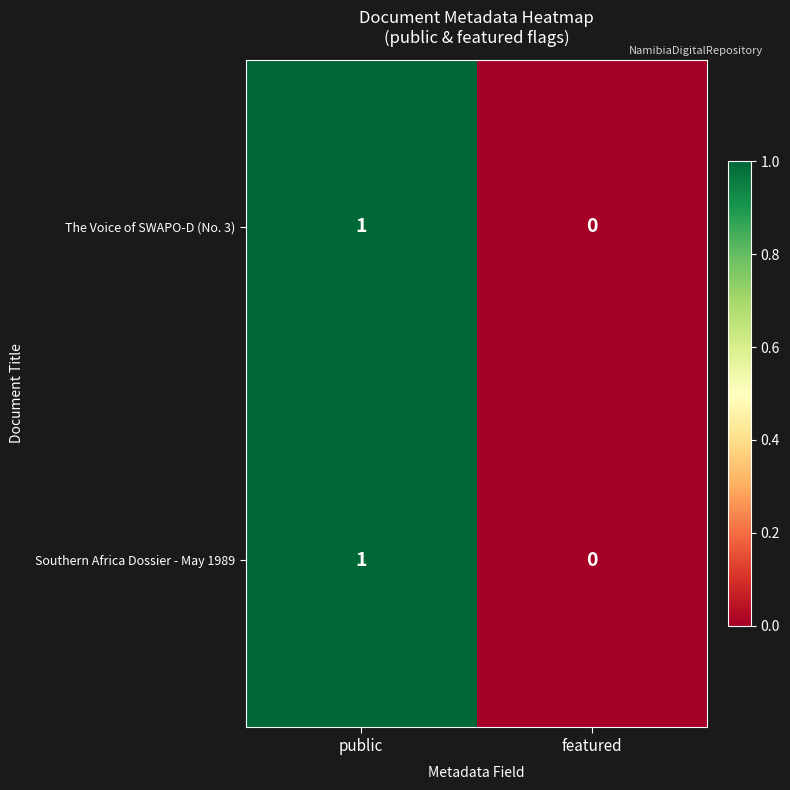

How many values in the Southern Africa Dossier - May 1989 series are below 1?

1